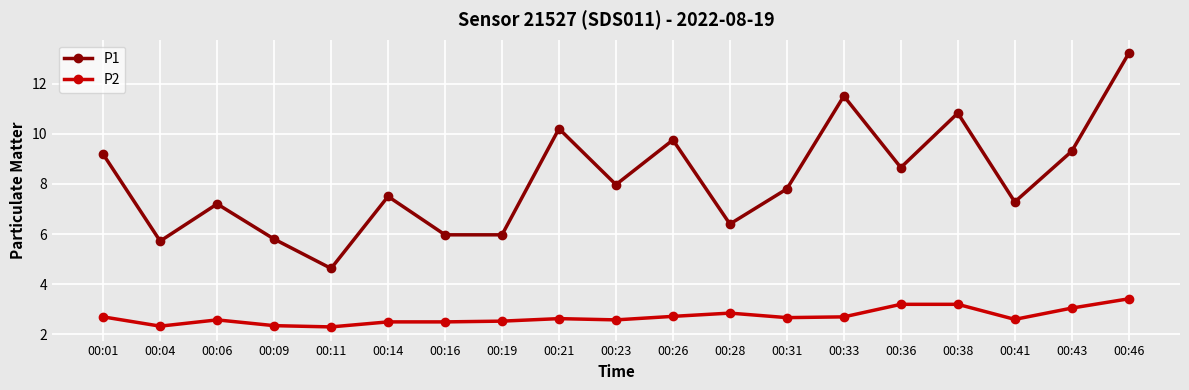

Which series has the largest range (max minus min)?

P1